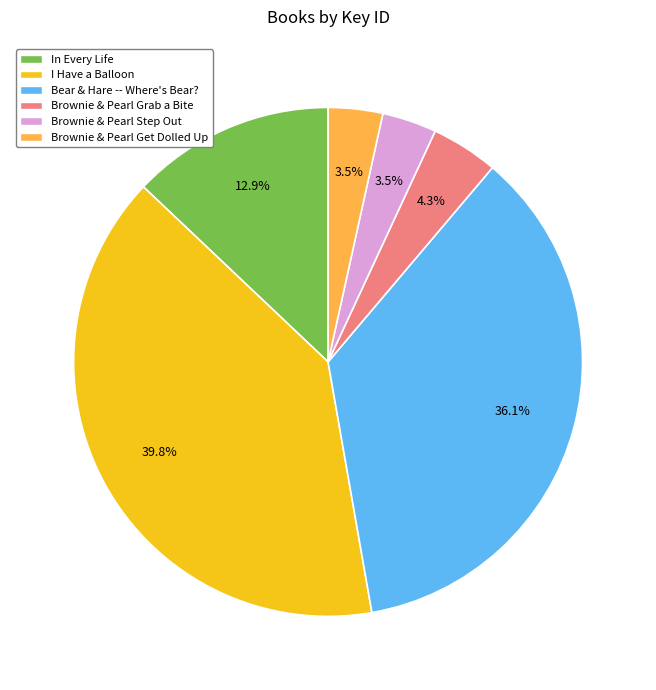

Which category has the biggest portion of the pie?

I Have a Balloon